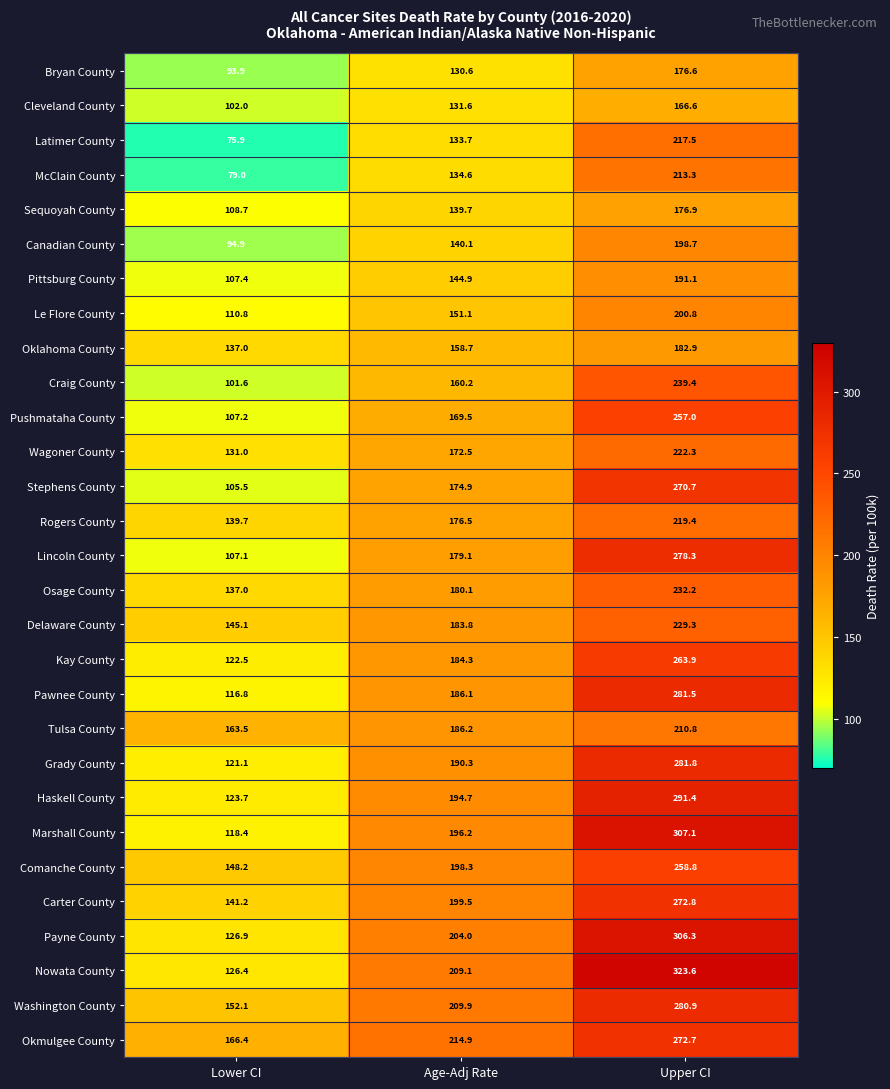

List the labels in order of Kay County value, smallest first.

Lower CI, Age-Adj Rate, Upper CI